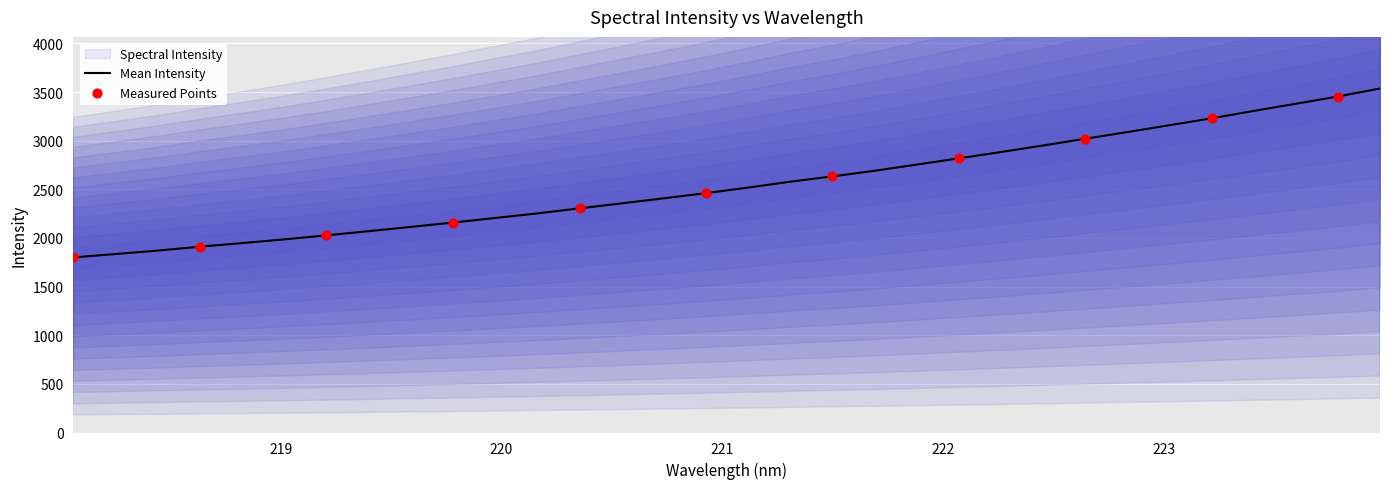

Between 219.2067 and 223.7895, which is larger?

223.7895